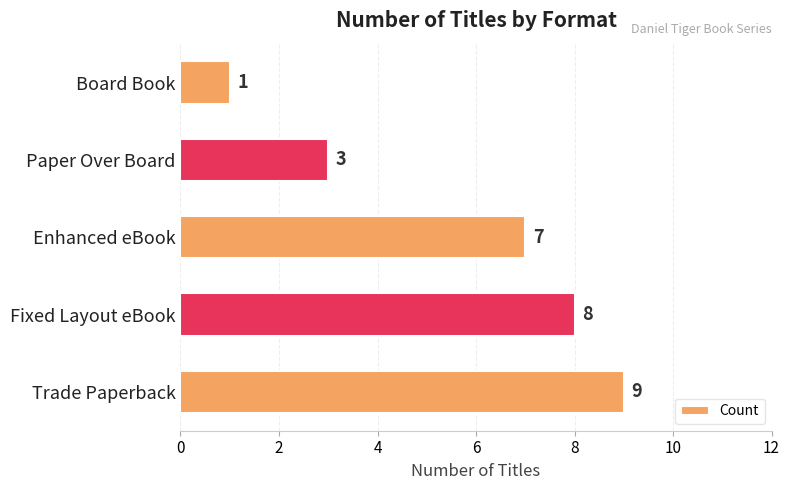

Does the chart contain any negative values?

No